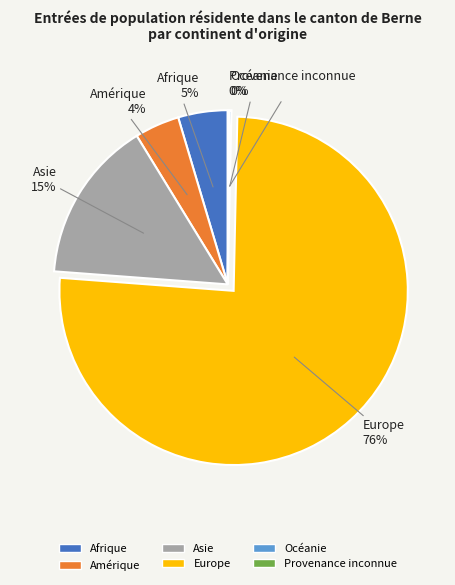

Is there a majority slice in this chart?

Yes